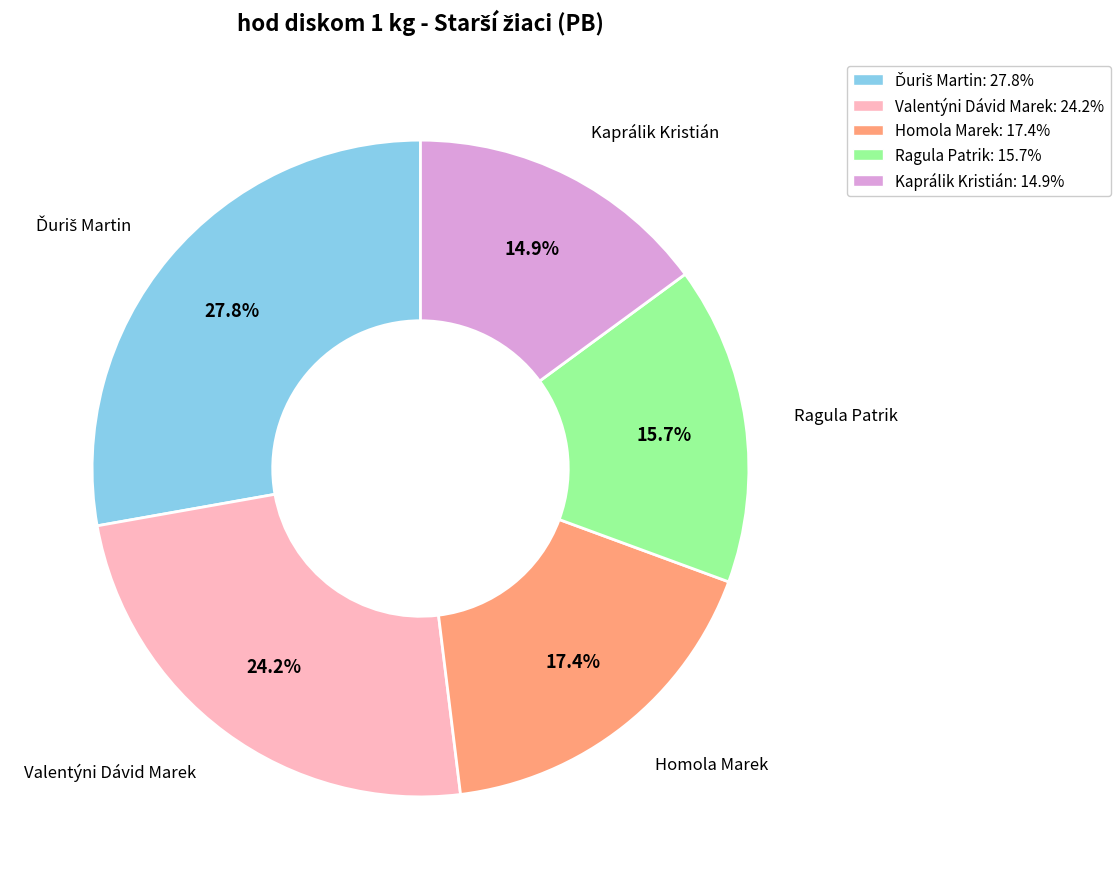

How much of the chart is everything except Valentýni Dávid Marek?

75.8%